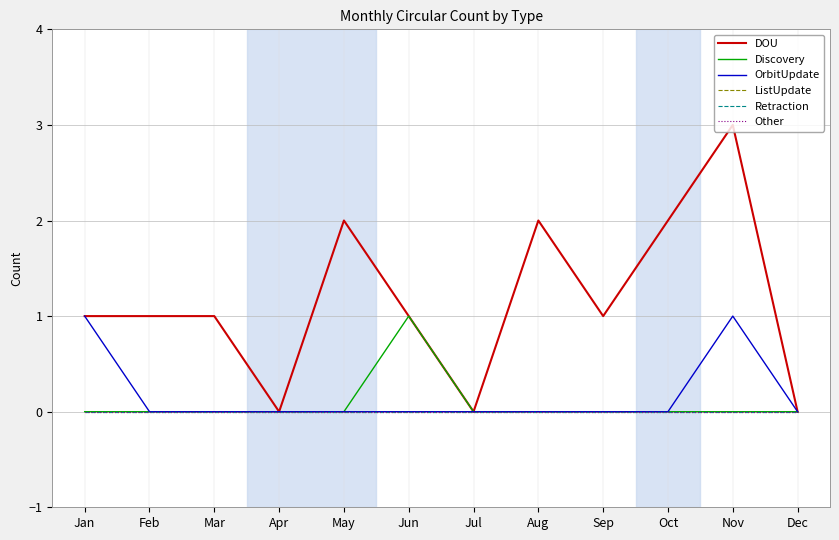

True or false: Discovery and Other intersect in this chart.

False